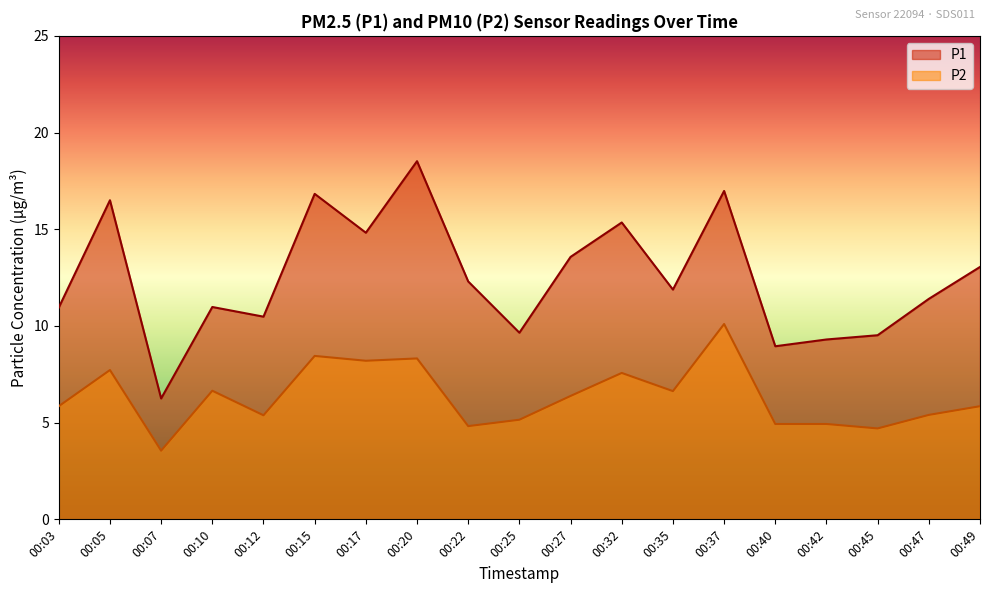

True or false: P2 has more than 1 points higher than both neighbors.

True